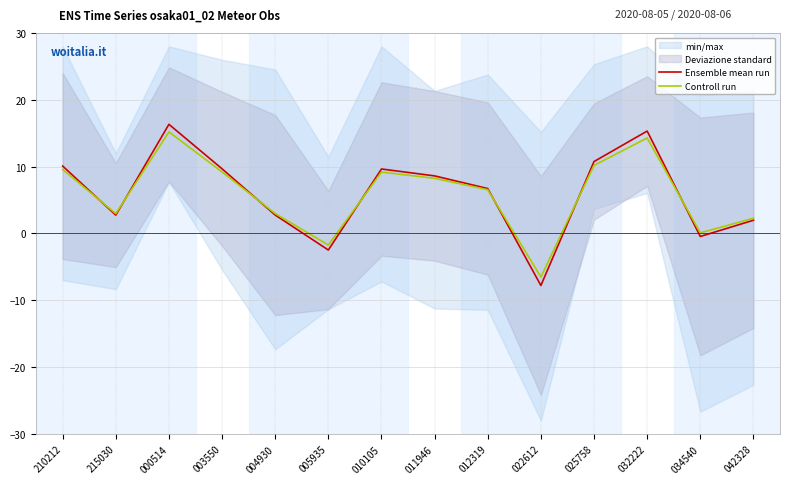

What is the difference between the Ensemble mean run values at 034540 and 025758?

11.2